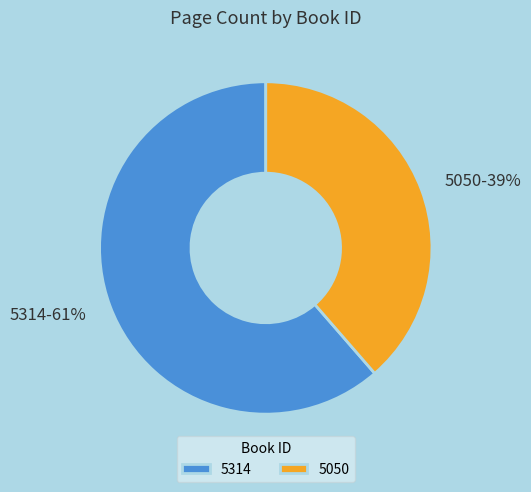

Which category has the biggest portion of the pie?

5314